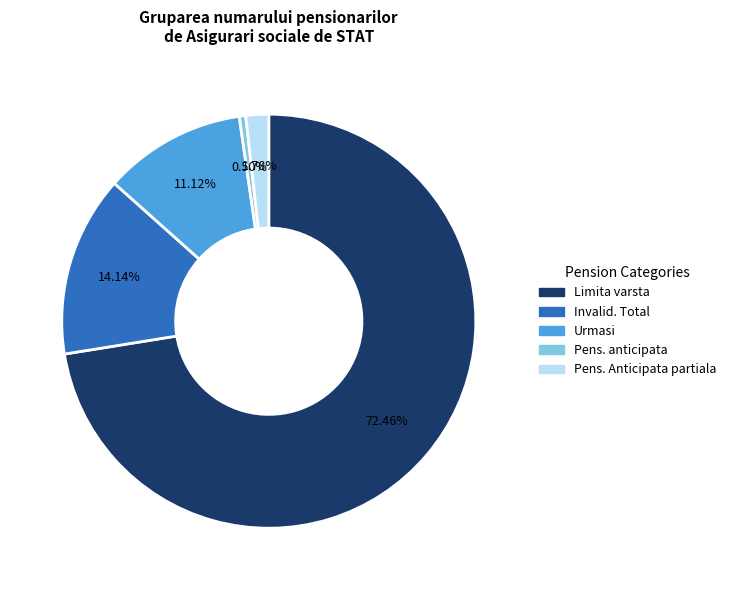

To the nearest percent, what is the average slice percentage?

20%